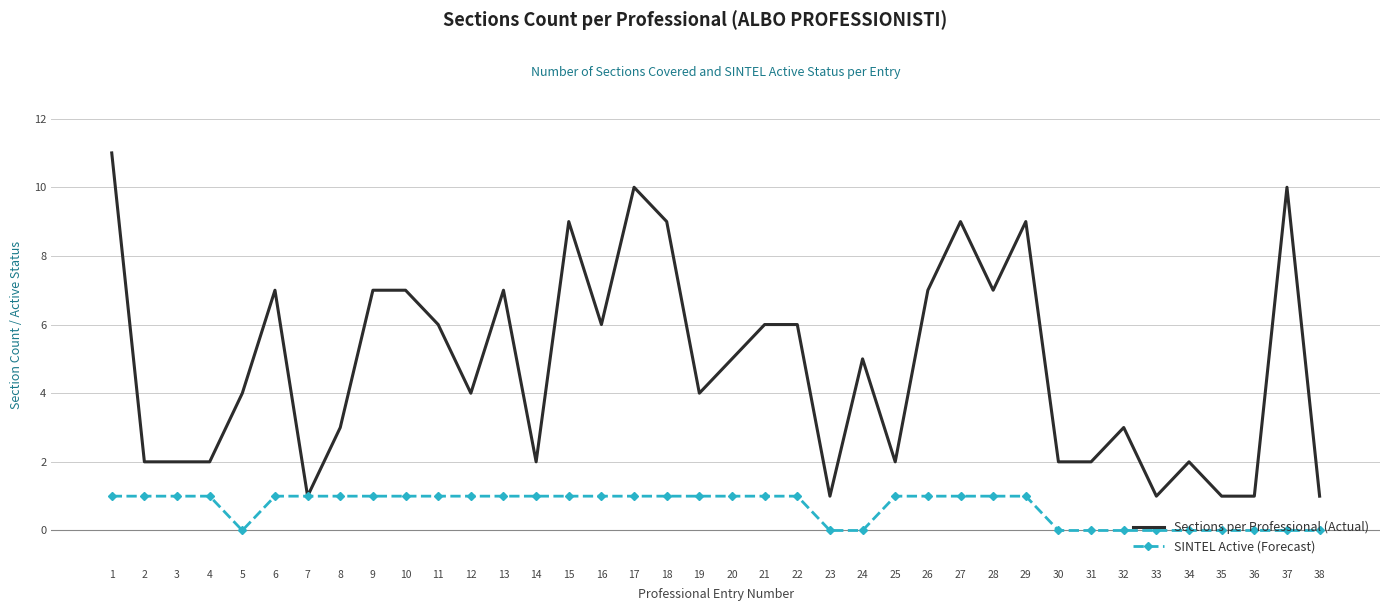

What is the maximum value for Sections per Professional (Actual)?

11